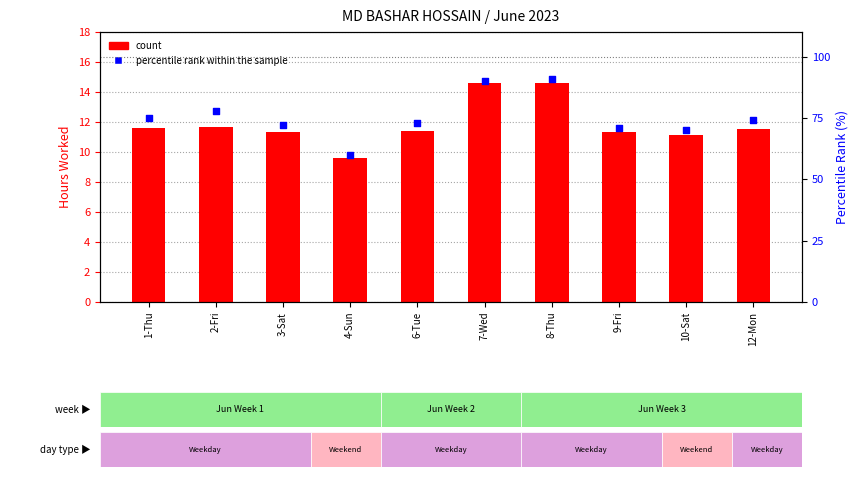

What is the total value across all series at 4-Sun?

69.6